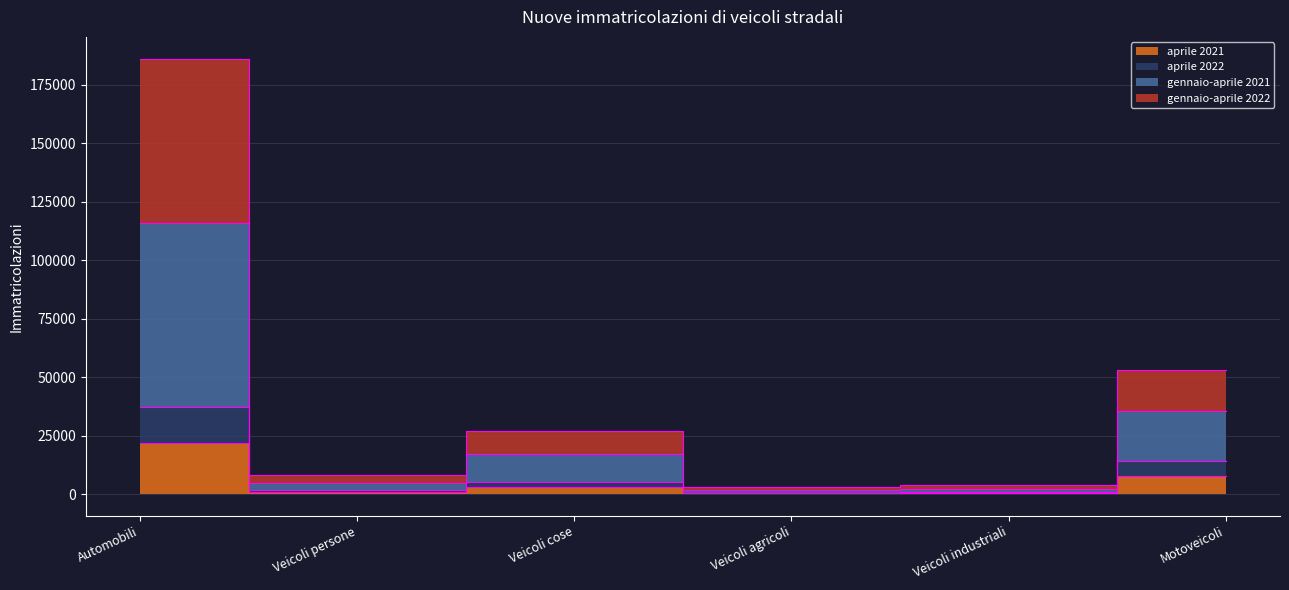

At which category is the sum across all series the highest?

Automobili